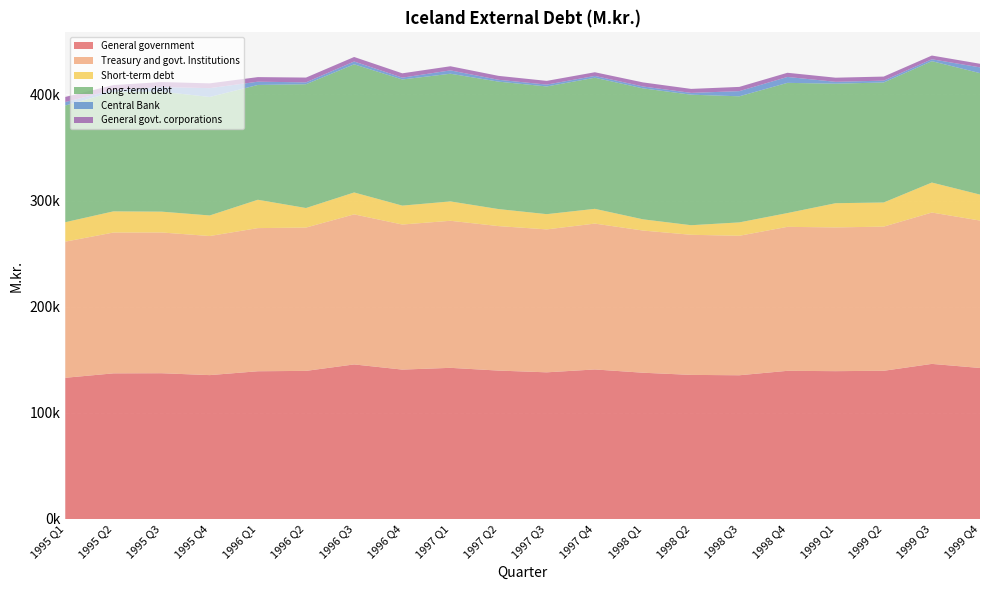

Reading right to left, extract all data points from this chart.

General government: 142275	146117	139630	139283	139587	135407	135754	137797	140882	138174	139813	142405	140751	145621	139535	139186	135543	137326	137206	133041
Treasury and govt. Institutions: 138887	142600	135807	135406	135648	131405	131992	133950	137416	134663	136112	138535	136666	141370	135024	134860	131035	132609	132664	128242
Short-term debt: 24463	28258	22751	22810	12986	12616	9022	10574	13902	14352	16051	18245	17824	20637	18413	26708	19384	19619	19958	18337
Long-term debt: 114424	114342	113056	112596	122662	118789	122970	123376	123514	120311	120061	120290	118842	120733	116611	108152	111651	112990	112706	109905
Central Bank: 5431	1787	1736	1775	5562	4858	1690	1759	1701	1739	1722	3172	1704	2652	1765	3075	8283	4364	1708	3301
General govt. corporations: 3388	3517	3823	3877	3939	4002	3762	3847	3466	3511	3701	3870	4085	4251	4511	4326	4508	4717	4542	4799